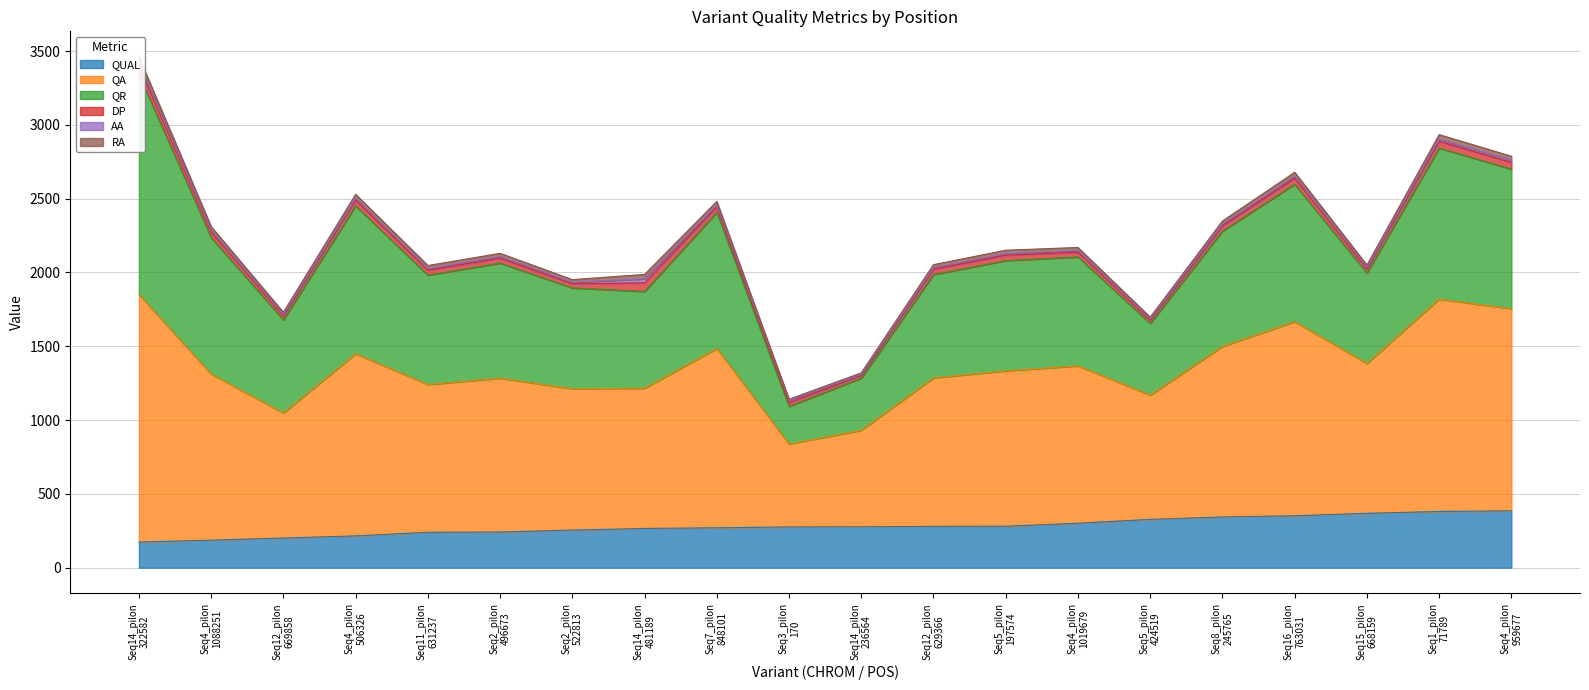

How many series are shown in this chart?

6